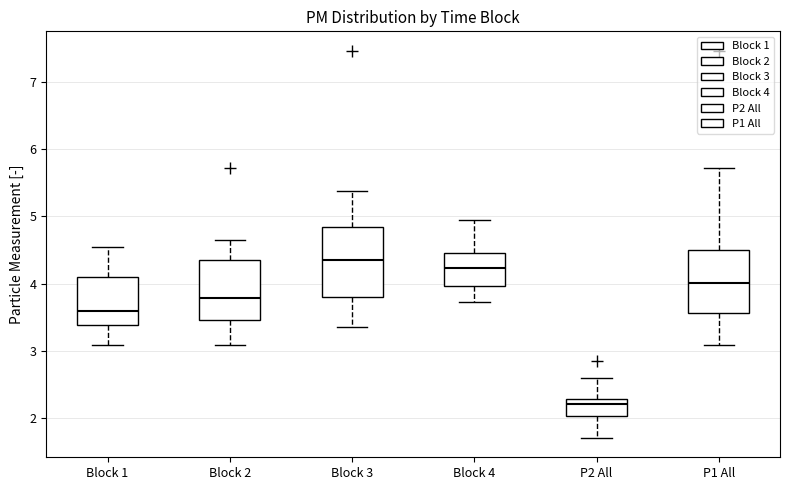

Which box is the tallest, from its lower edge to its upper edge?

Block 3